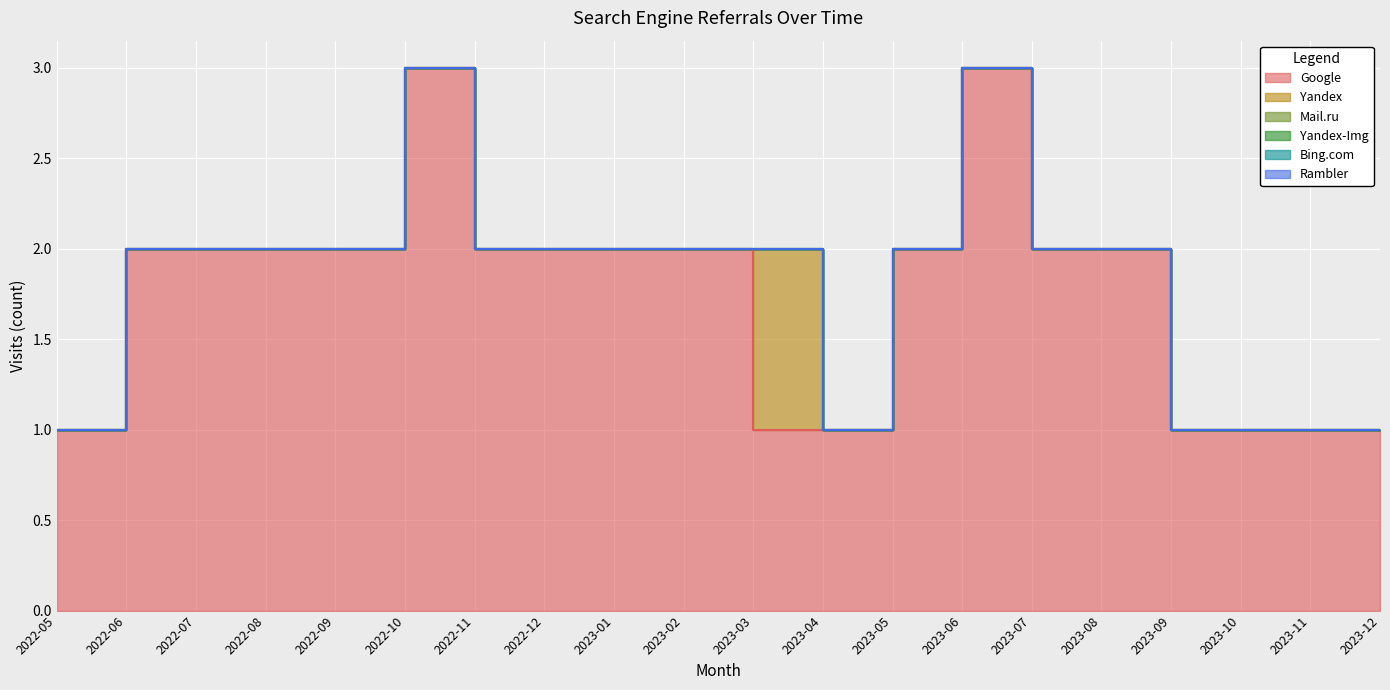

At which category is the sum across all series the highest?

2022-10